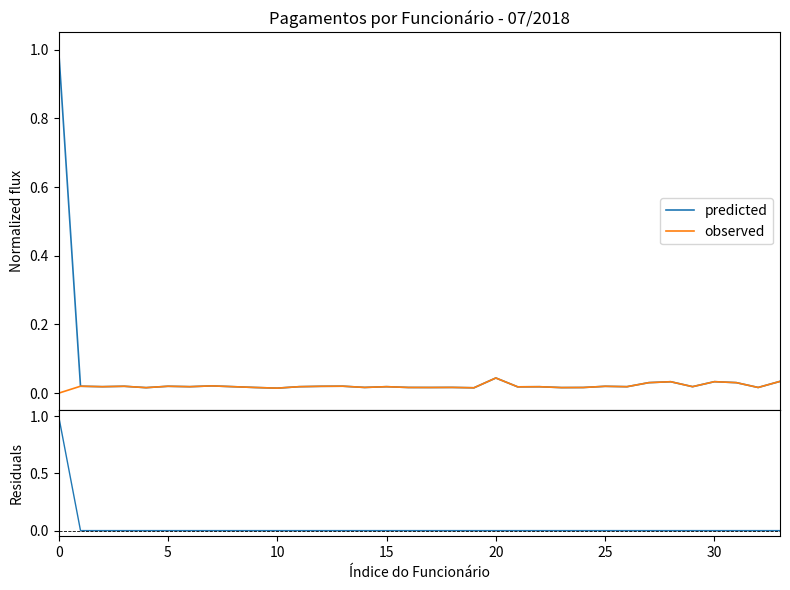

Reading right to left, transcribe all the data shown in this chart.

predicted: 0.0	0.0	0.0	0.0	0.0	0.0	0.0	0.0	0.0	0.0	0.0	0.0	0.0	0.0	0.0	0.0	0.0	0.0	0.0	0.0	0.0	0.0	0.0	0.0	0.0	0.0	0.0	0.0	0.0	0.0	0.0	0.0	0.0	1.0
observed: 0.0	0.0	0.0	0.0	0.0	0.0	0.0	0.0	0.0	0.0	0.0	0.0	0.0	0.0	0.0	0.0	0.0	0.0	0.0	0.0	0.0	0.0	0.0	0.0	0.0	0.0	0.0	0.0	0.0	0.0	0.0	0.0	0.0	0.0
residuals: 0.0	0.0	0.0	0.0	0.0	0.0	0.0	0.0	0.0	0.0	0.0	0.0	0.0	0.0	0.0	0.0	0.0	0.0	0.0	0.0	0.0	0.0	0.0	0.0	0.0	0.0	0.0	0.0	0.0	0.0	0.0	0.0	0.0	1.0